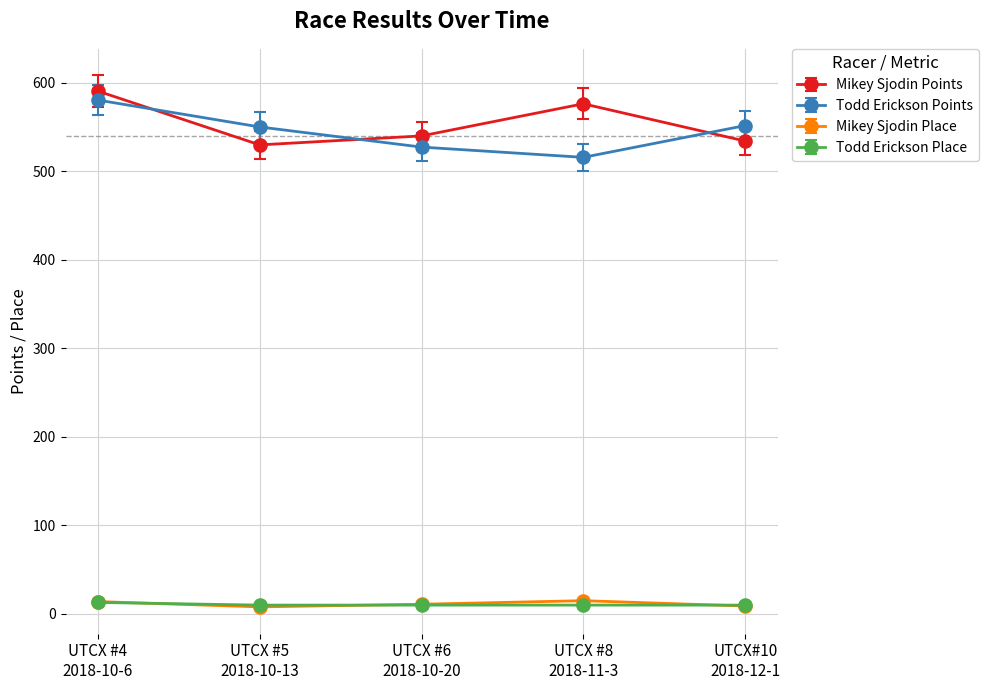

True or false: Todd Erickson Points has more than 0 interior local peaks.

False